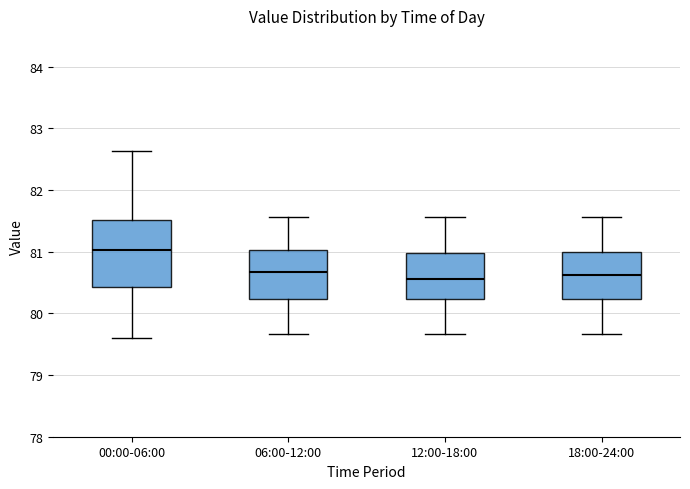

Reading left to right, read every box against the y-axis: the position of its median line, the range the box covers, and the ends of its whiskers. The values are not printed on the chart, so give them approximately, as read against the axis.

00:00-06:00: median 81.0, box 80.4 to 81.5, whiskers 79.6 to 82.6
06:00-12:00: median 80.7, box 80.2 to 81.0, whiskers 79.7 to 81.6
12:00-18:00: median 80.6, box 80.2 to 81.0, whiskers 79.7 to 81.6
18:00-24:00: median 80.6, box 80.2 to 81.0, whiskers 79.7 to 81.6